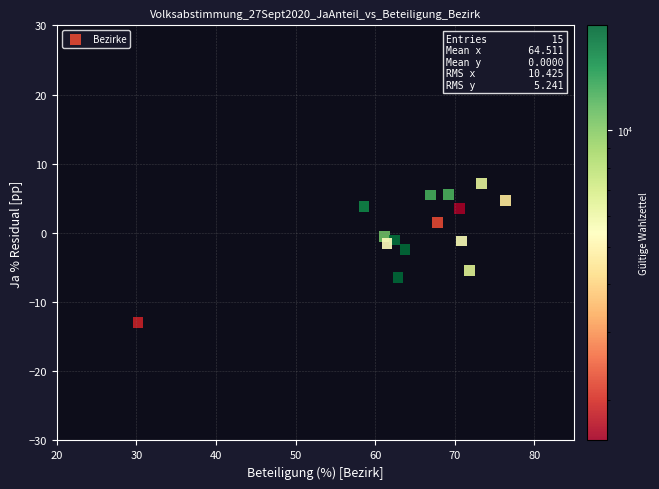

What is the range of Y values (max minus min)?

20.1